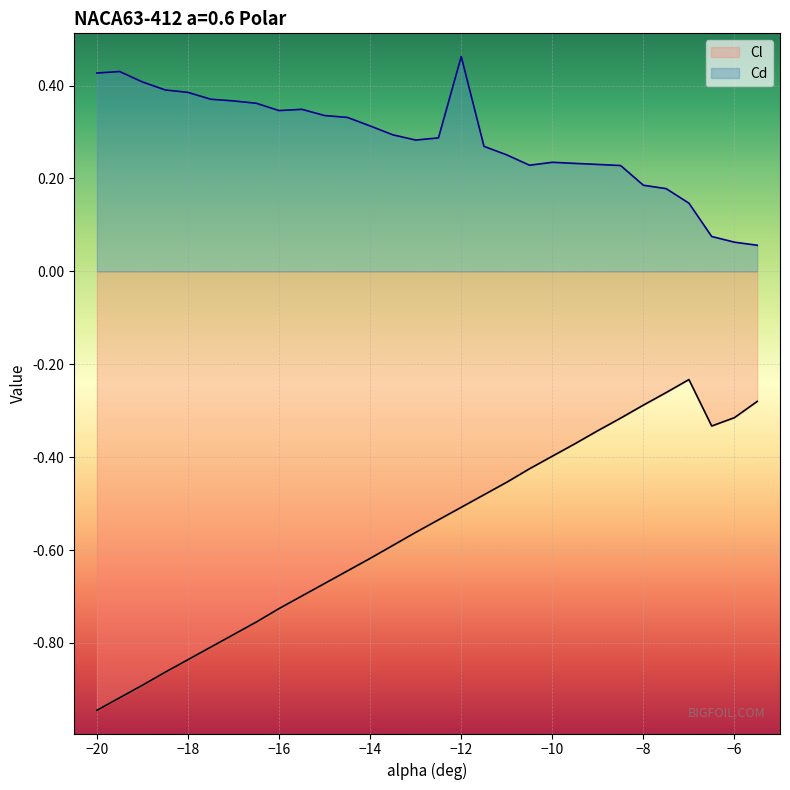

Reading left to right, list all the values displayed in this chart.

Cl: -20=-0.9	-19.5=-0.9	-19=-0.9	-18.5=-0.9	-18=-0.8	-17.5=-0.8	-17=-0.8	-16.5=-0.8	-16=-0.7	-15.5=-0.7	-15=-0.7	-14.5=-0.6	-14=-0.6	-13.5=-0.6	-13=-0.6	-12.5=-0.5	-12=-0.5	-11.5=-0.5	-11=-0.5	-10.5=-0.4	-10=-0.4	-9.5=-0.4	-9=-0.3	-8.5=-0.3	-8=-0.3	-7.5=-0.3	-7=-0.2	-6.5=-0.3	-6=-0.3	-5.5=-0.3
Cd: -20=0.4	-19.5=0.4	-19=0.4	-18.5=0.4	-18=0.4	-17.5=0.4	-17=0.4	-16.5=0.4	-16=0.3	-15.5=0.3	-15=0.3	-14.5=0.3	-14=0.3	-13.5=0.3	-13=0.3	-12.5=0.3	-12=0.5	-11.5=0.3	-11=0.3	-10.5=0.2	-10=0.2	-9.5=0.2	-9=0.2	-8.5=0.2	-8=0.2	-7.5=0.2	-7=0.1	-6.5=0.1	-6=0.1	-5.5=0.1